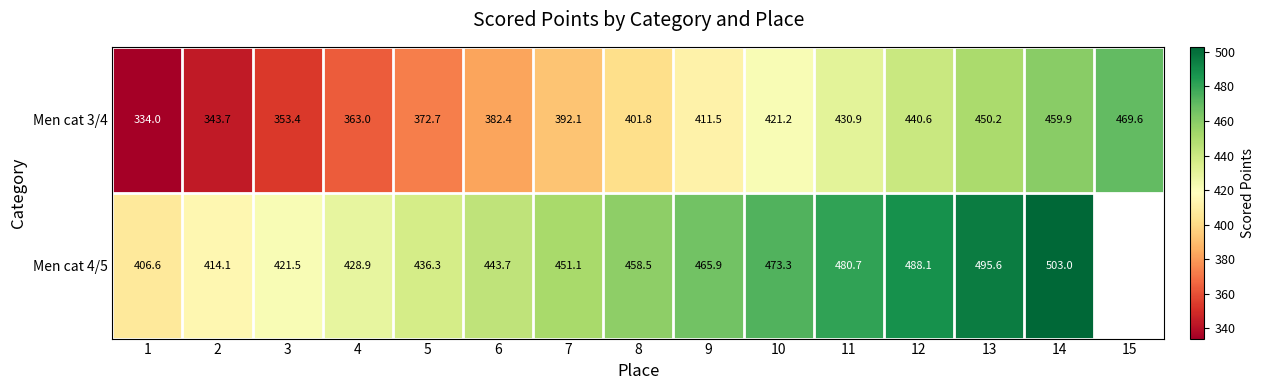

What is the sum of all Men cat 3/4 values?

6027.0